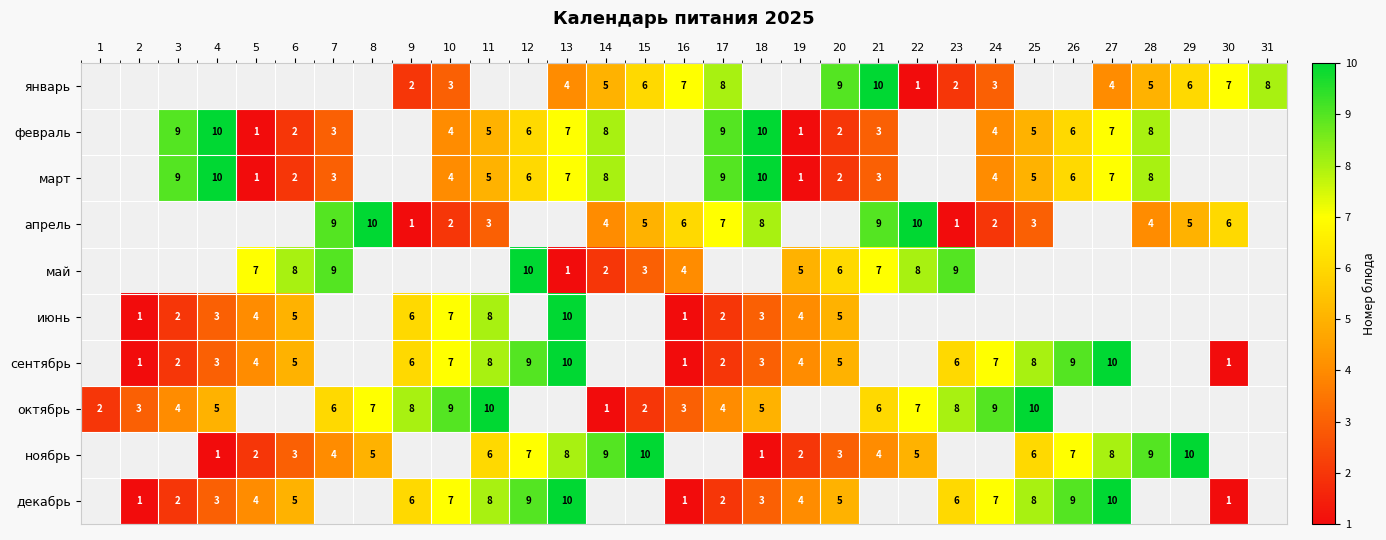

Is the value of сентябрь at 17 greater than the value of октябрь at 14?

Yes